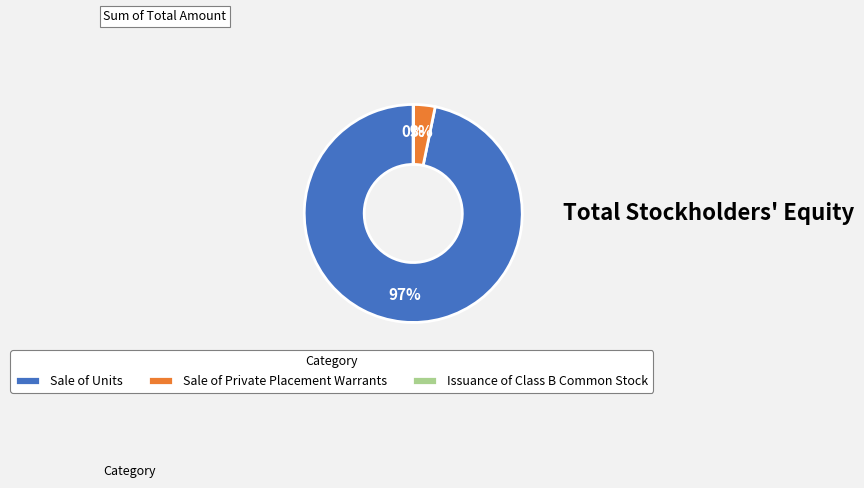

To the nearest percent, what is the difference between the largest and smallest slice percentages?

97%